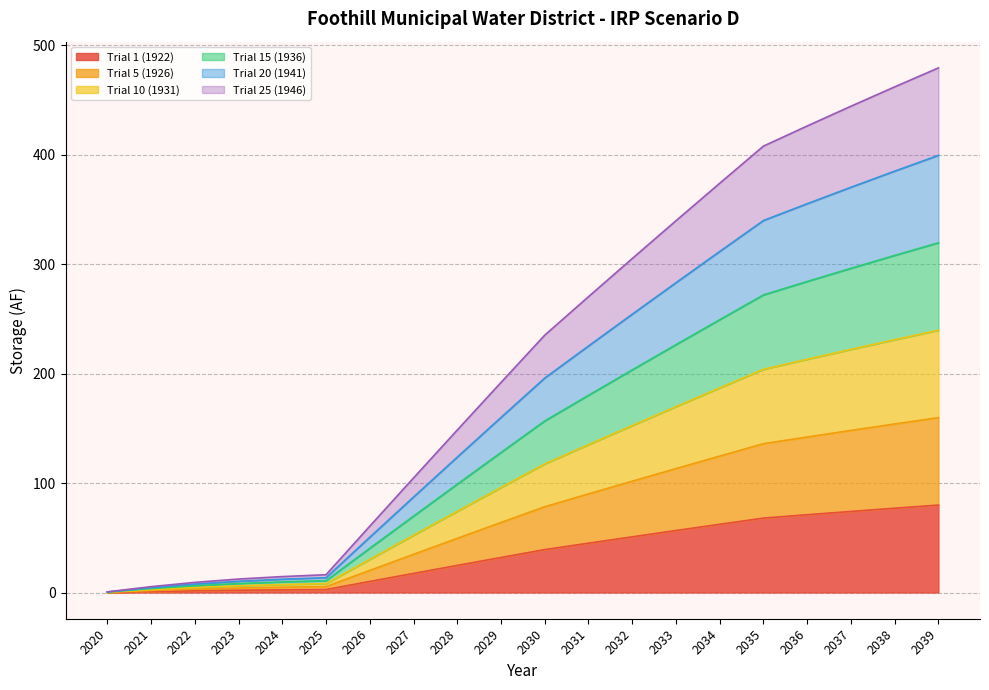

List the series in order of their overall mean, lowest first.

Trial 1 (1922), Trial 5 (1926), Trial 10 (1931), Trial 15 (1936), Trial 20 (1941), Trial 25 (1946)